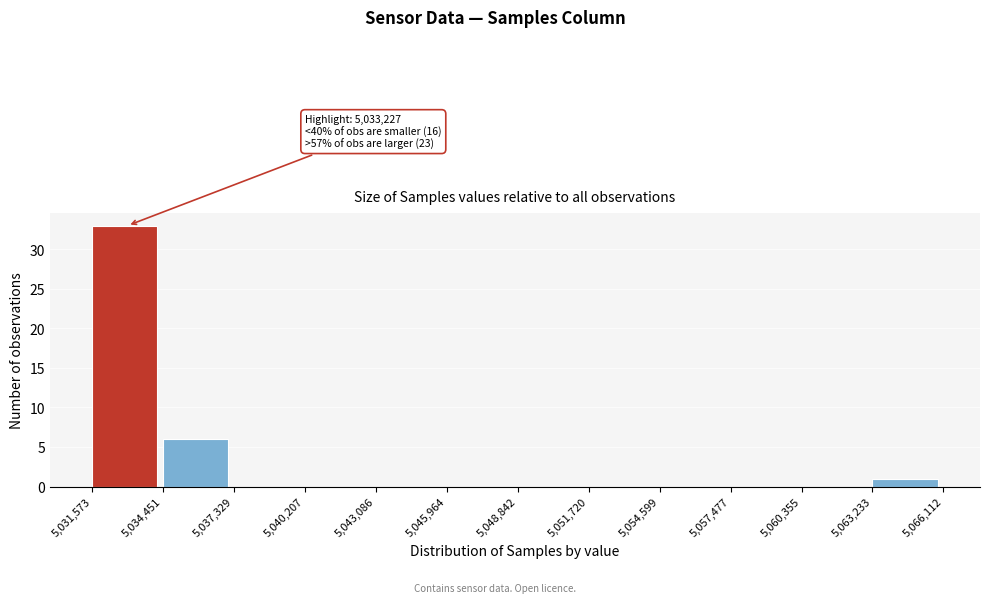

Over which range of the x-axis is the bar tallest?

5,031,573 to 5,034,451